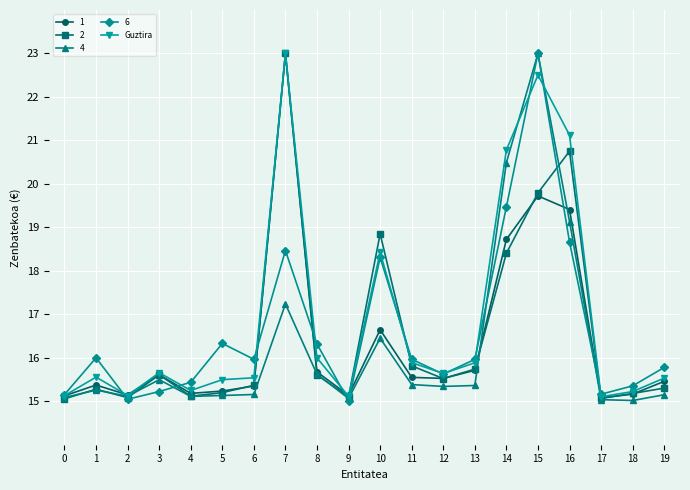

Between 0 and 16, which series saw the biggest shift?

Guztira